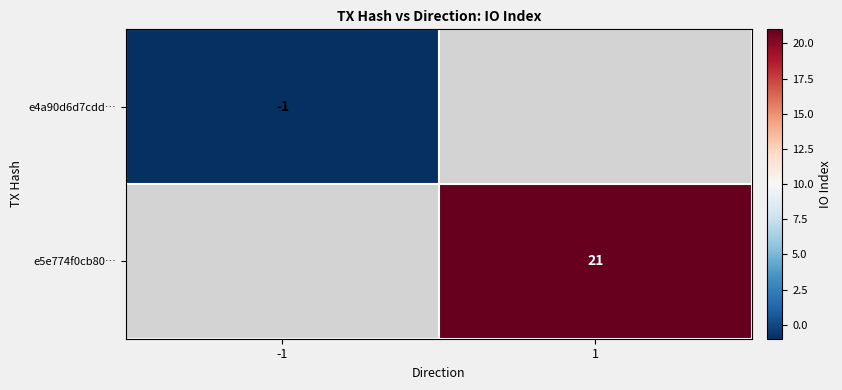

At how many categories does at least one series exceed 14?

1